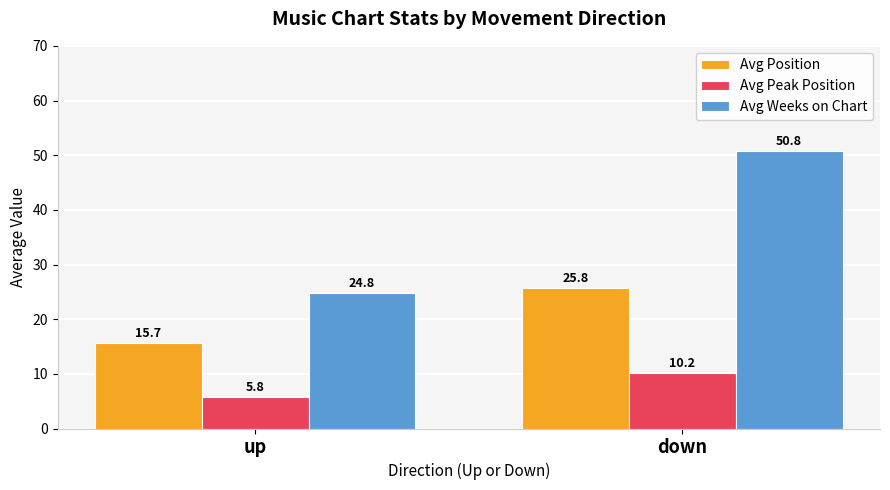

What is the average value of the Avg Weeks on Chart series?

37.8